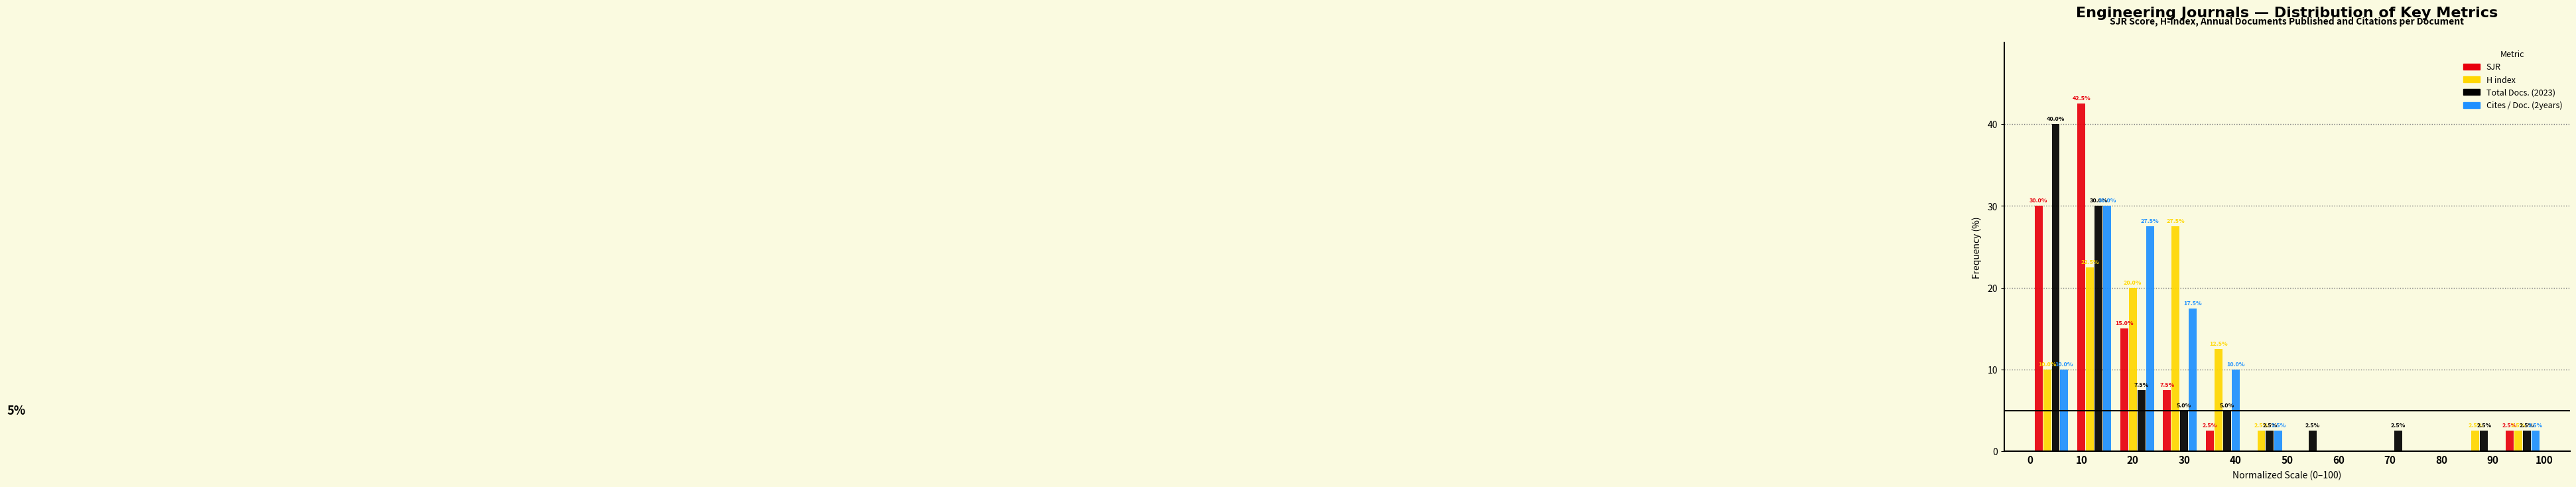

In the H index series, which range on the x-axis has the tallest bar?

25 to 33